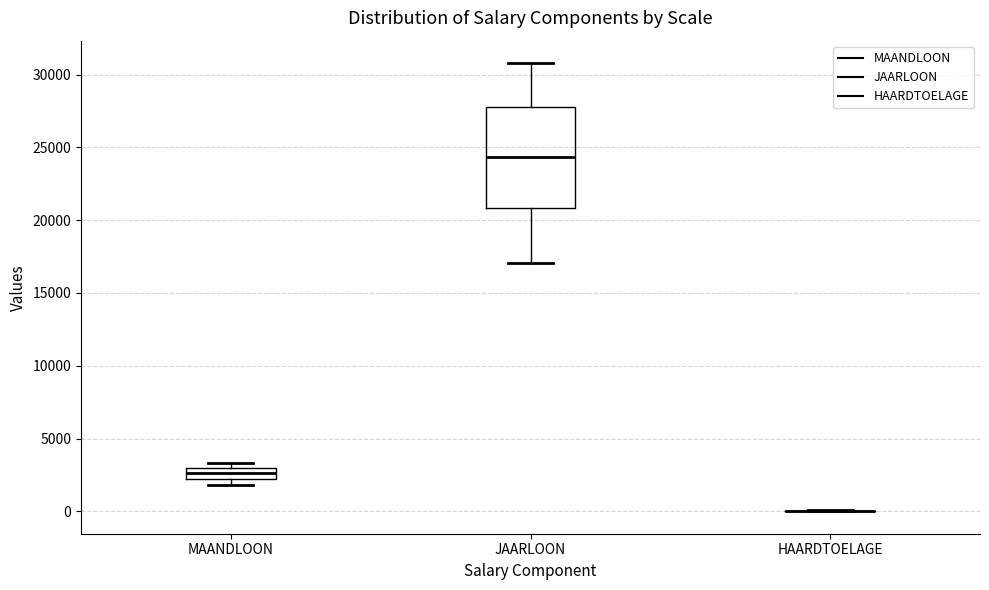

Where is the lower edge of the box for MAANDLOON on the y-axis? The values are not printed on the chart, so give them approximately, as read against the axis.

2000